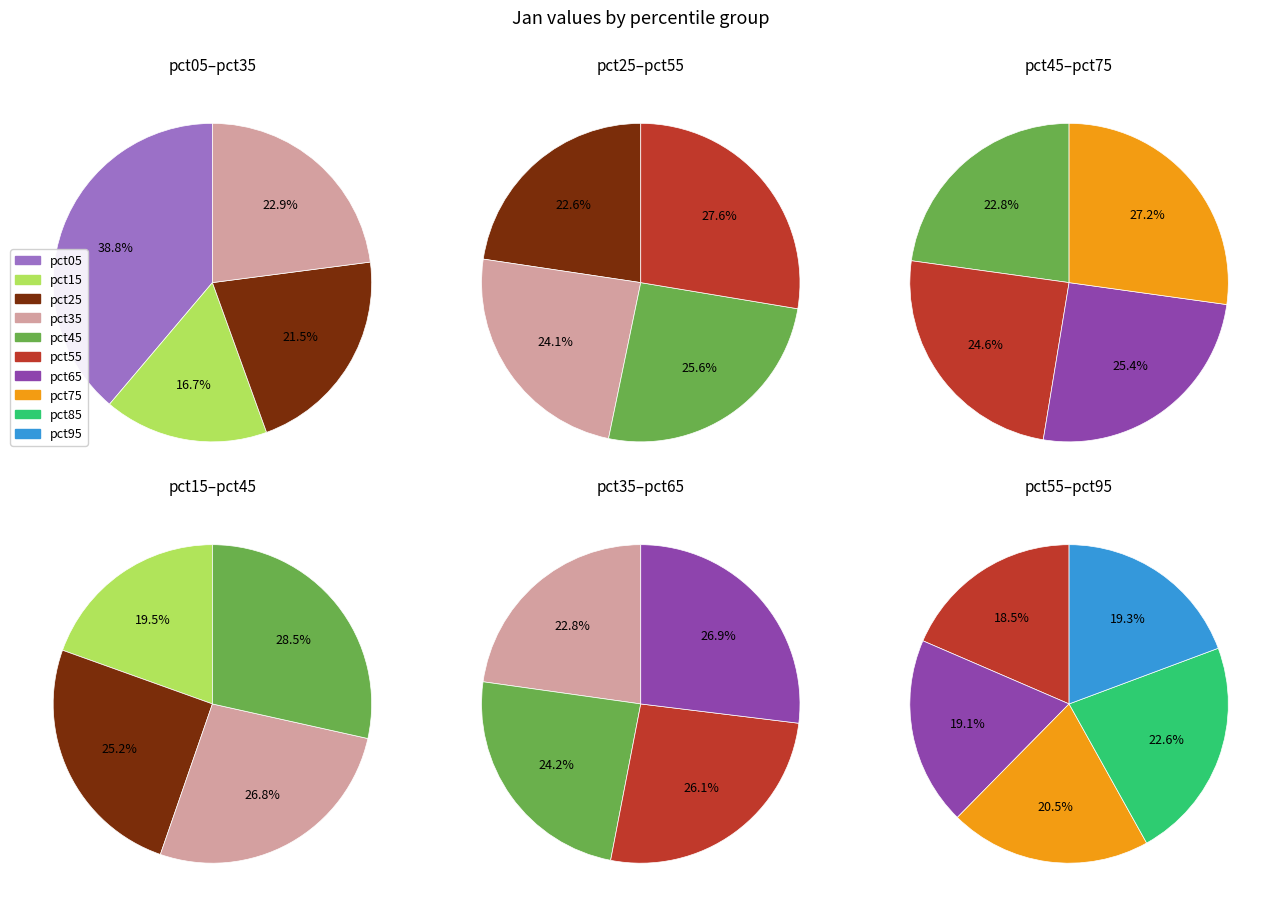

Is it true that pct35 is 17% of the pie?

False